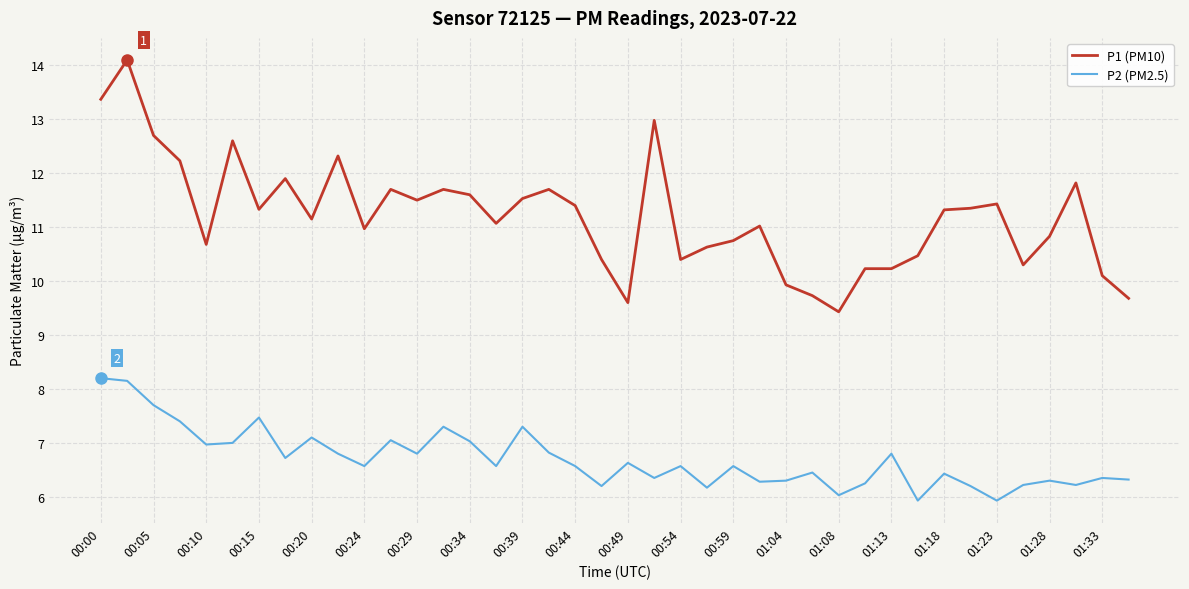

Which series has the largest range (max minus min)?

P1 (PM10)